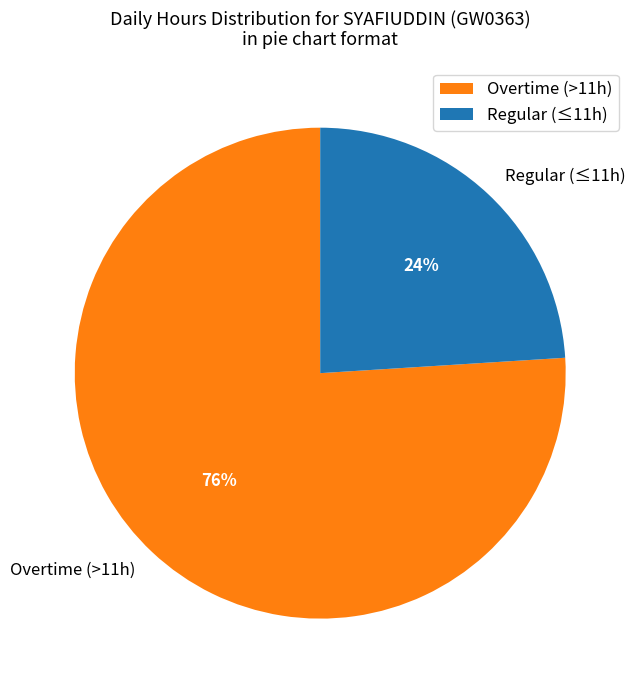

Combined, do Regular (≤11h) and Overtime (>11h) account for over 50%?

Yes